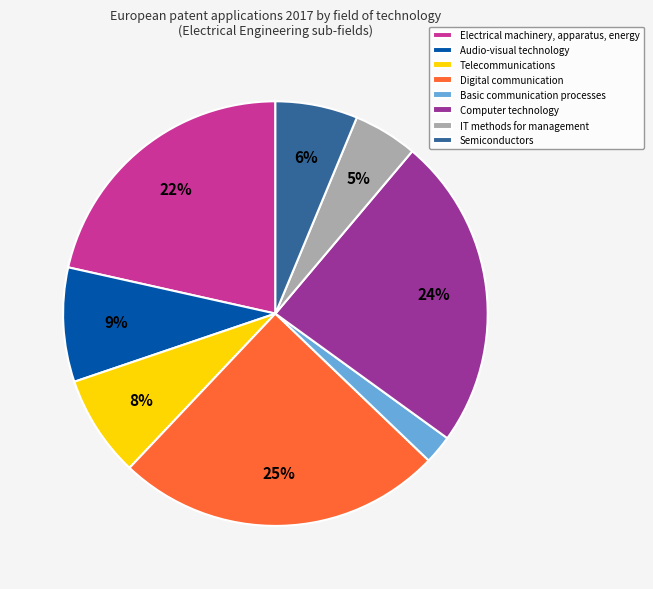

How many segments does this pie chart have?

8